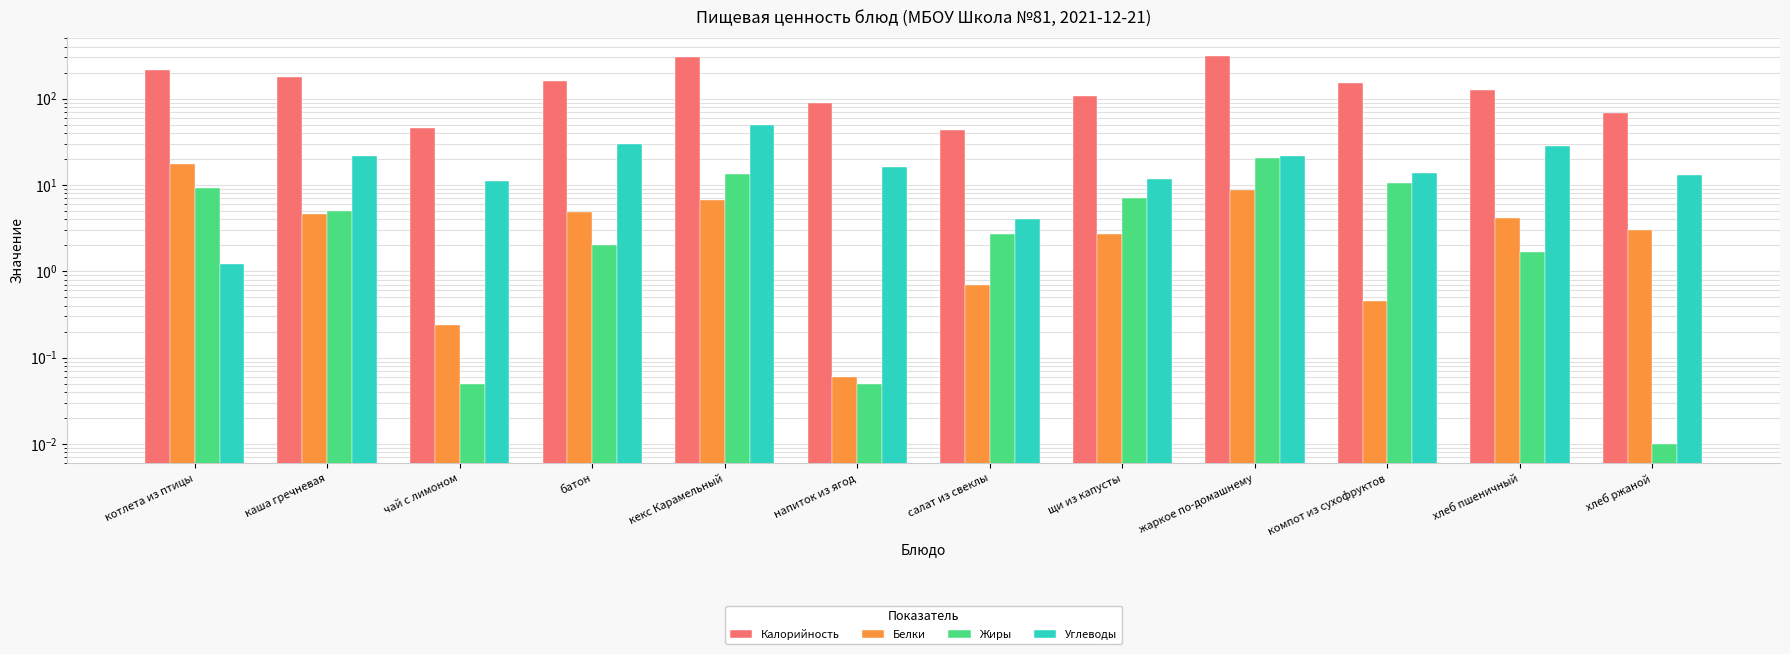

Rank the series at хлеб ржаной from lowest to highest value.

Жиры, Белки, Углеводы, Калорийность